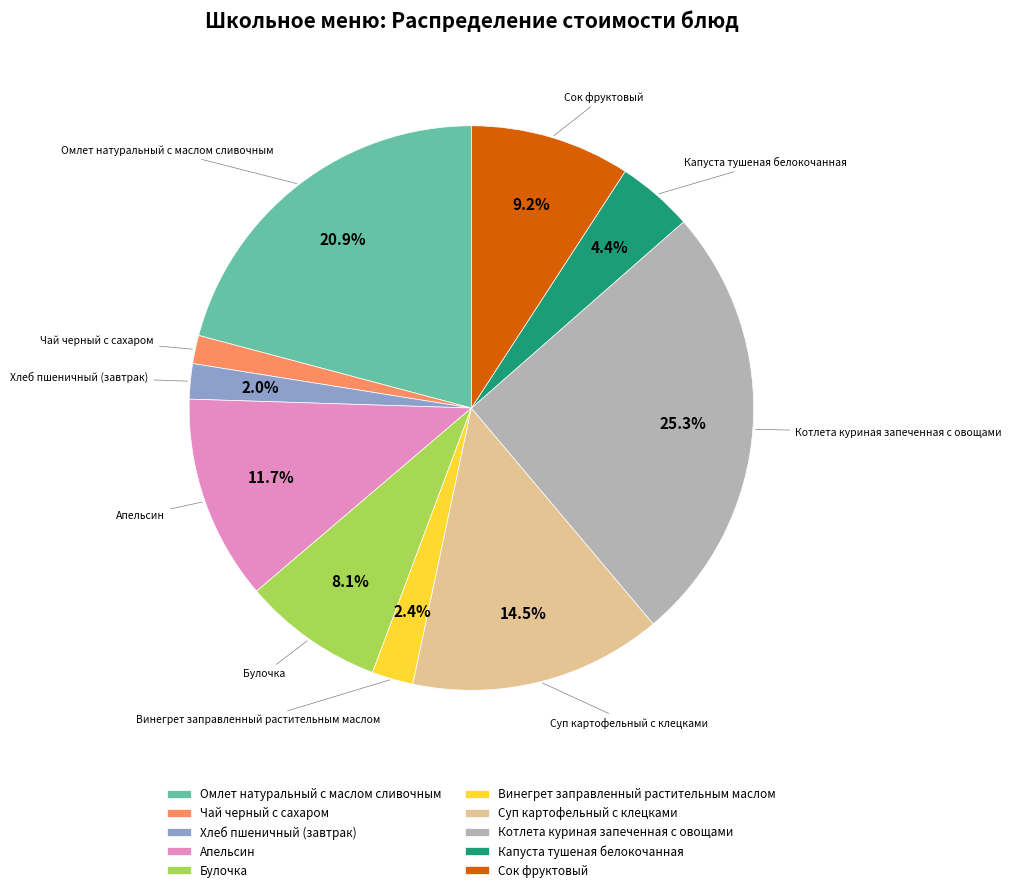

To the nearest percent, what is the difference between the Хлеб пшеничный (завтрак) and Капуста тушеная белокочанная slice percentages?

2%